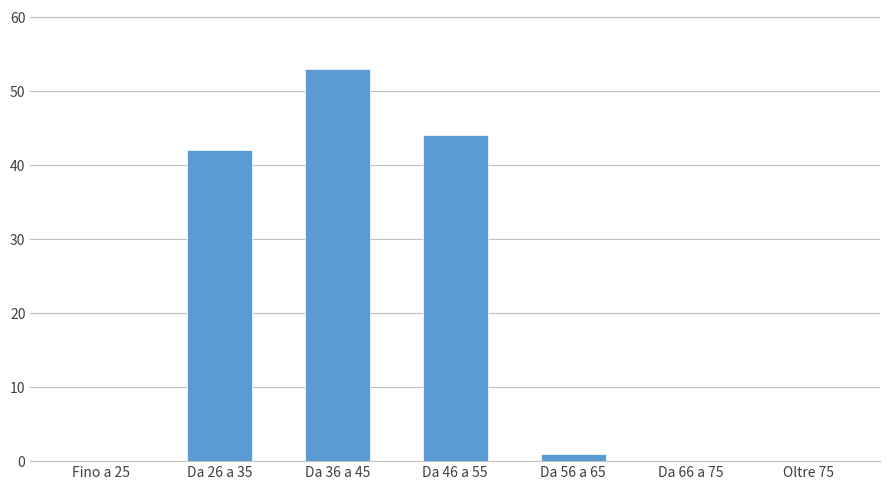

Reading right to left, list all the values displayed in this chart.

Oltre 75=0	Da 66 a 75=0	Da 56 a 65=1	Da 46 a 55=44	Da 36 a 45=53	Da 26 a 35=42	Fino a 25=0